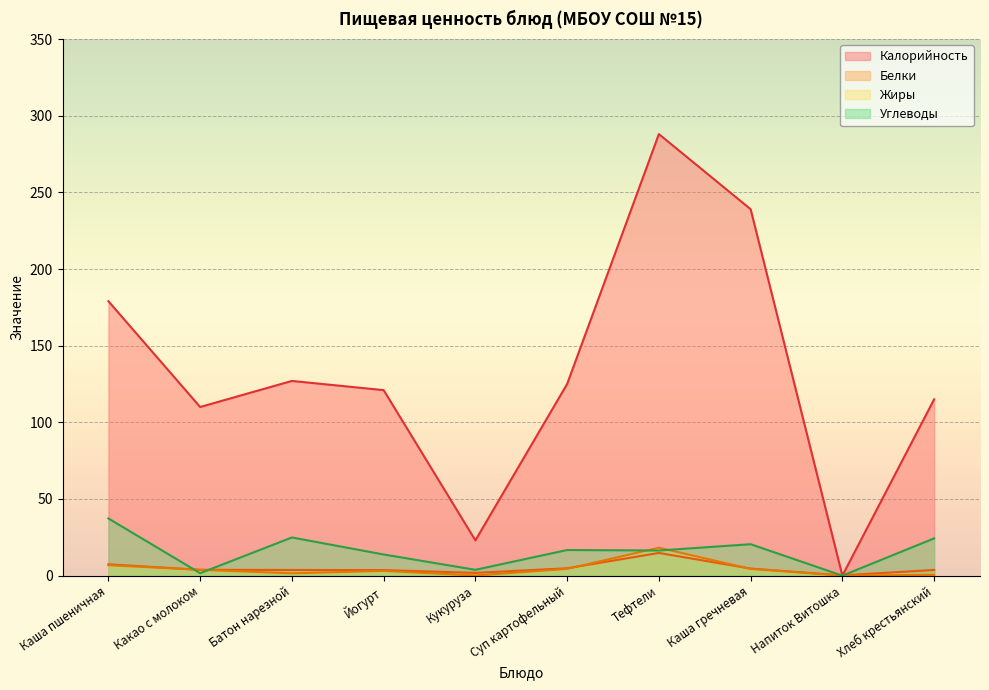

What is the average value of the Белки series?

4.8